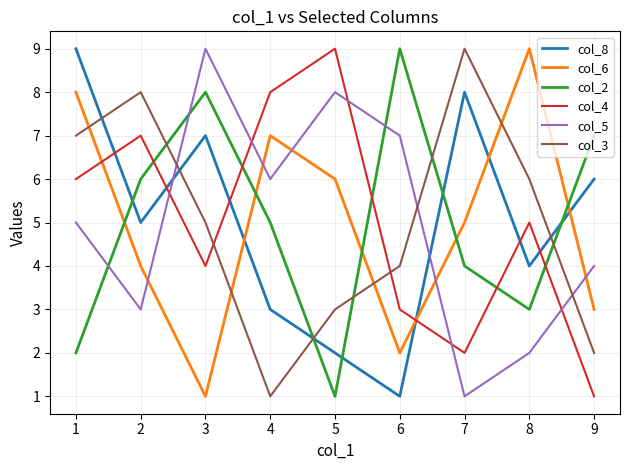

True or false: col_8 has more than 2 points higher than both neighbors.

False